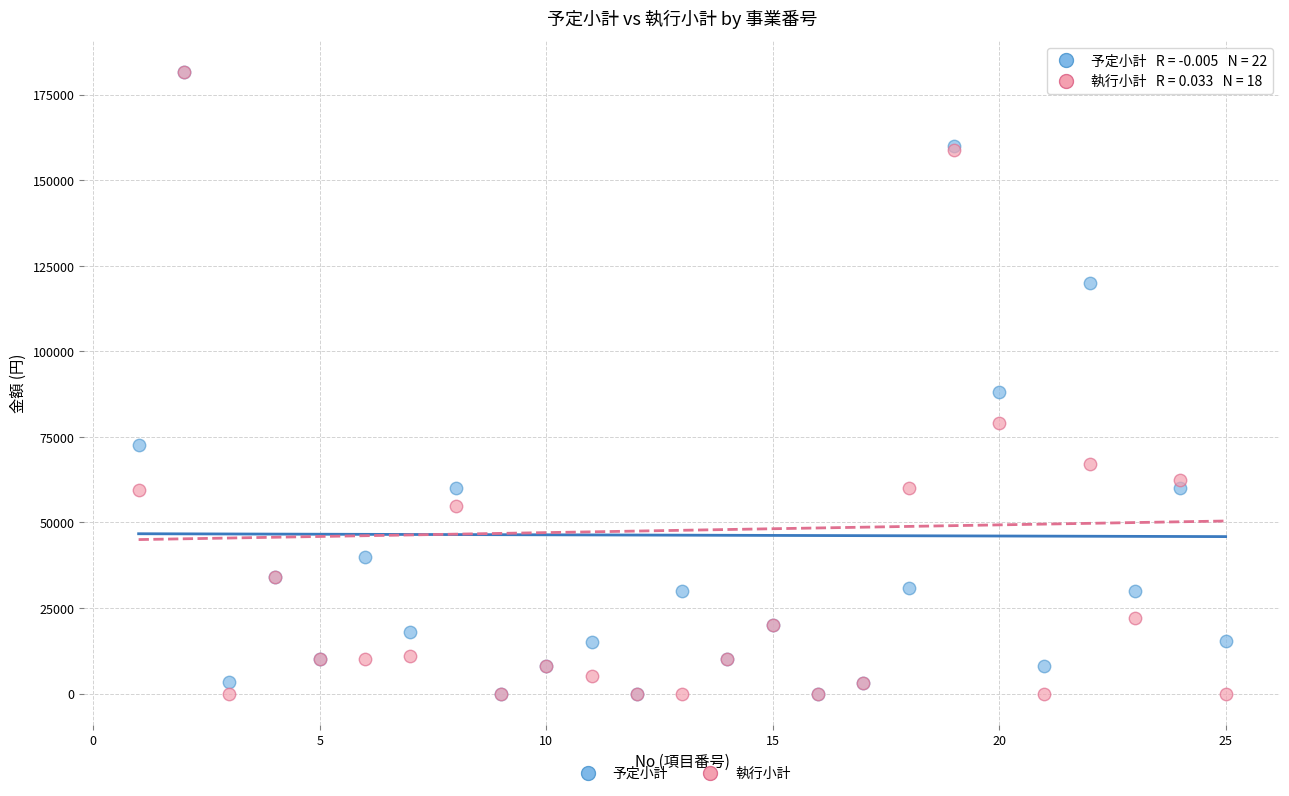

In the 予定小計 series, what Y value is closest to 90810?

88000